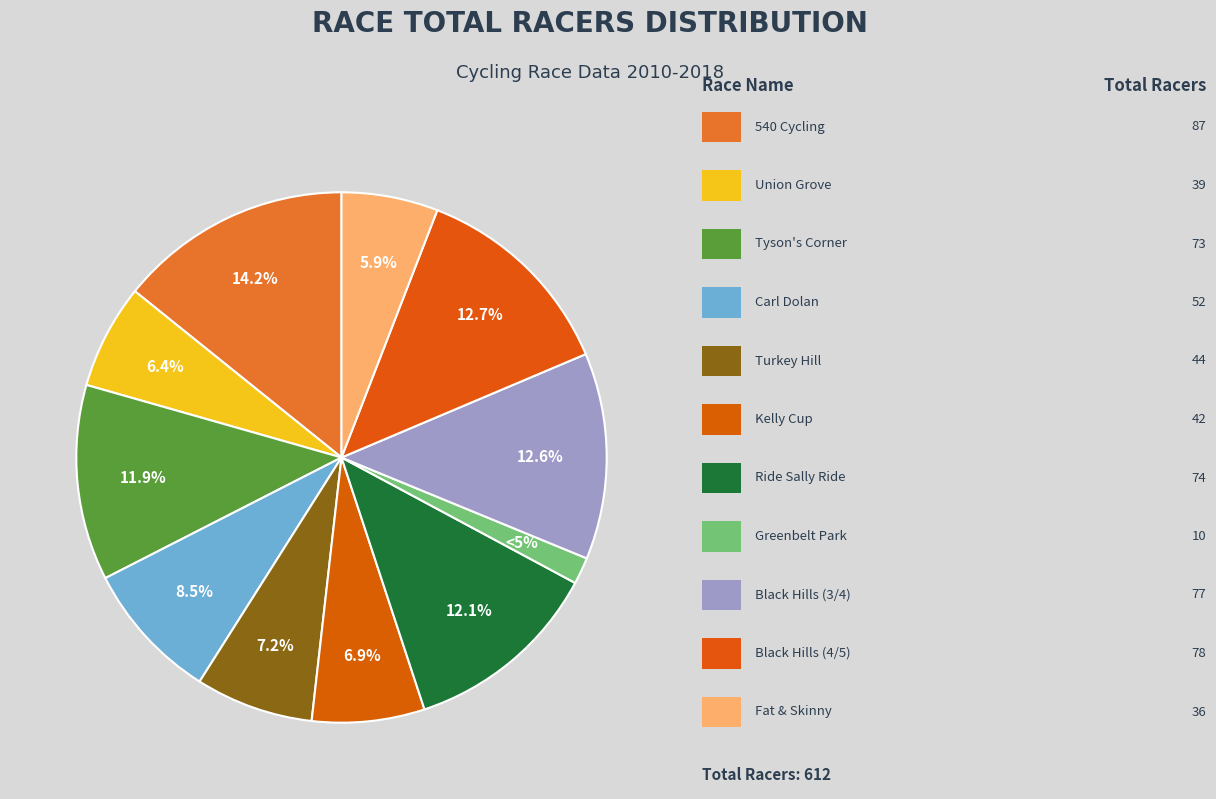

To the nearest percent, what is the difference between the Ride Sally Ride and Fat & Skinny Tire Fest 15 slice percentages?

6%